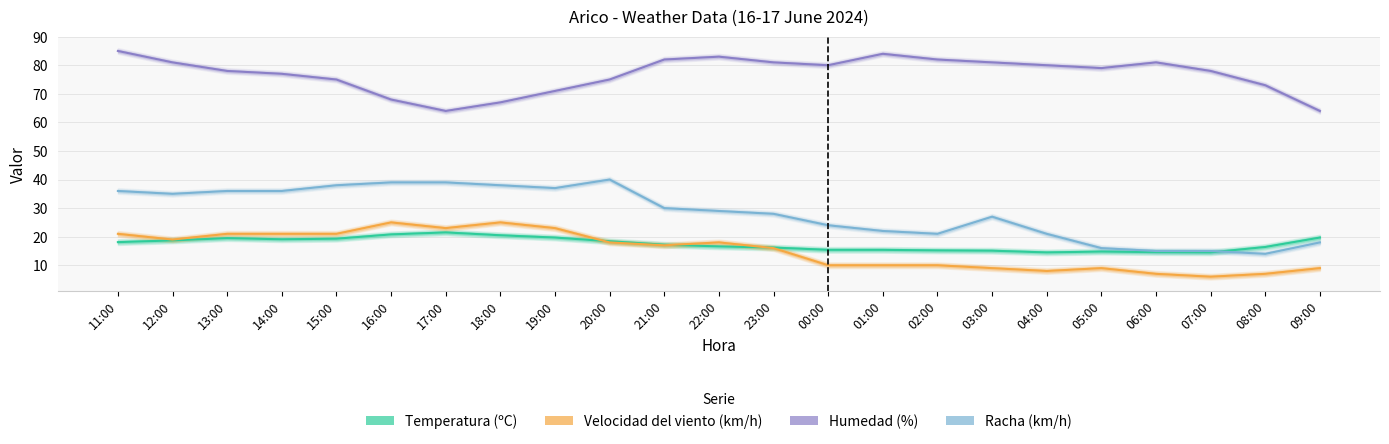

How many lines are shown in the chart?

4